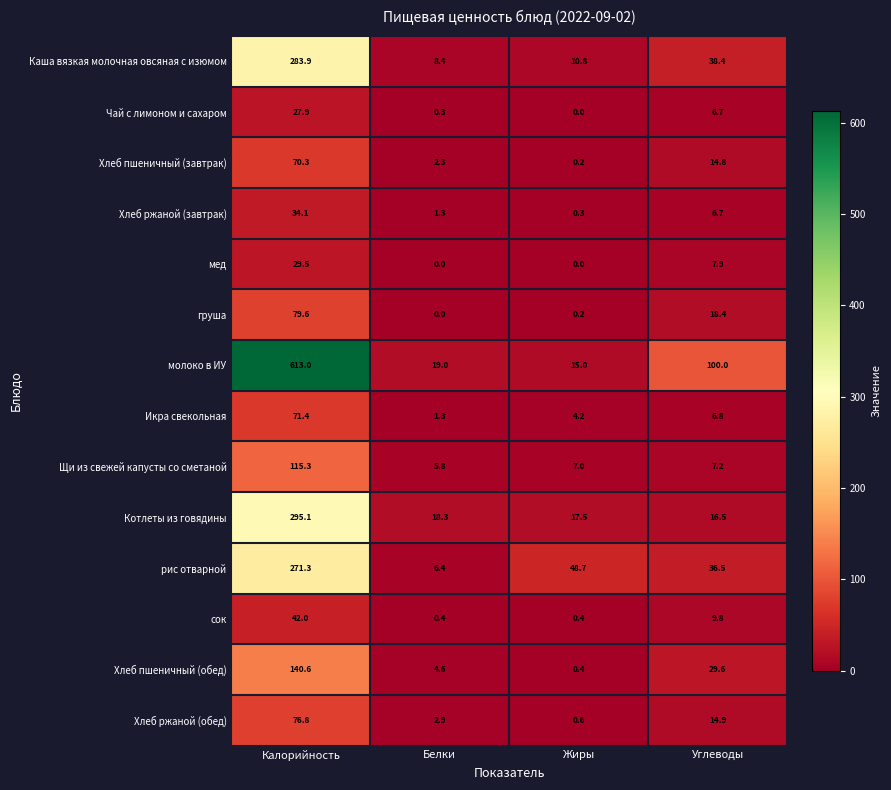

Which series has the largest total across all categories?

молоко в ИУ